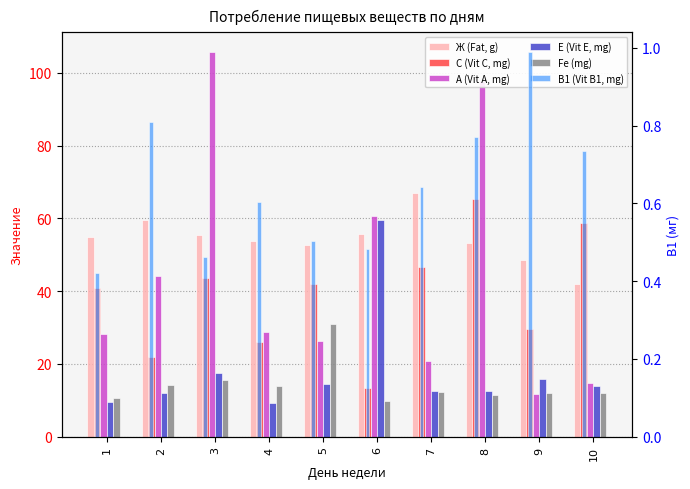

What is the greatest value displayed?

105.9